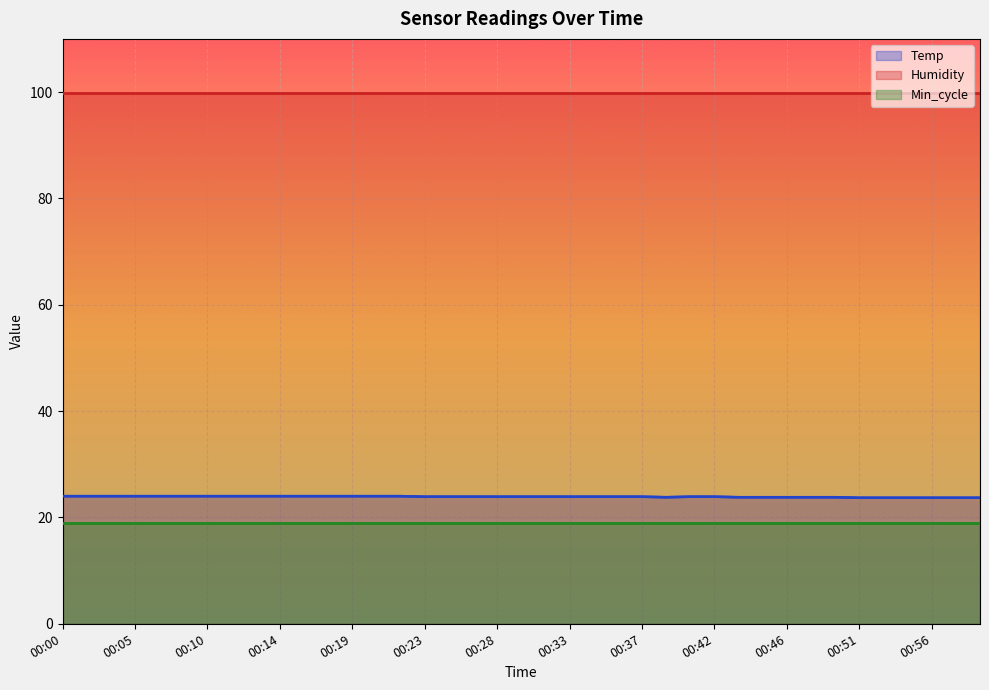

Which series has the largest total across all categories?

Humidity